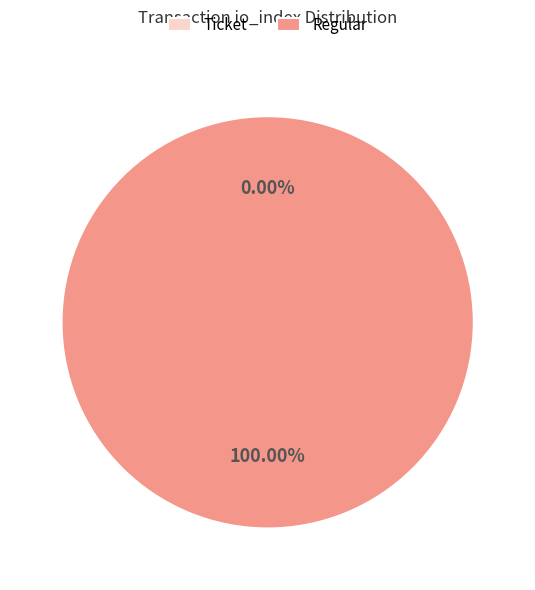

True or false: Regular (io_index=19) accounts for 100% of the total.

True